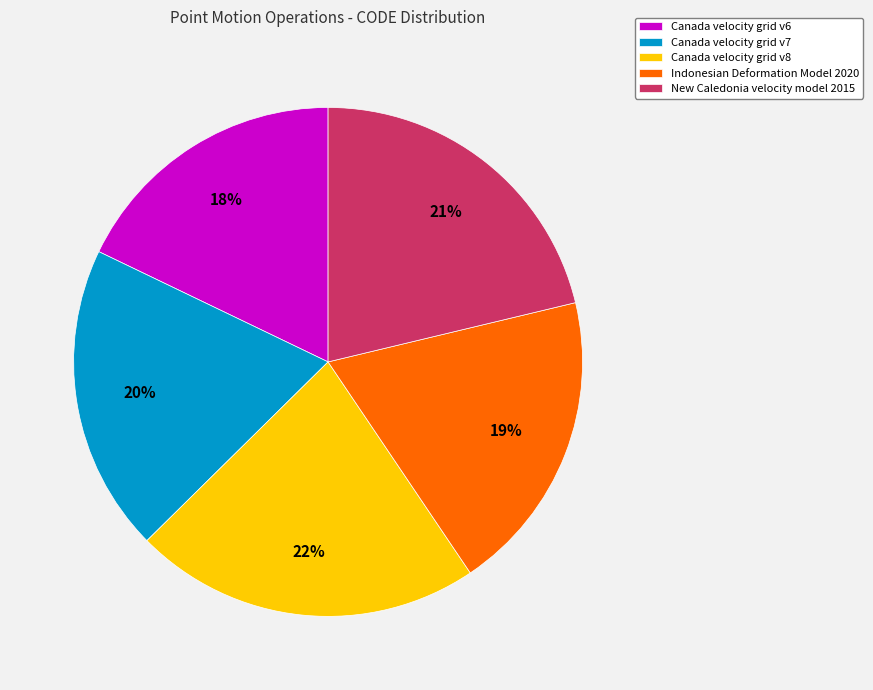

Approximately how many times larger is the value at Canada velocity grid v6 compared to Canada velocity grid v7?

0.9